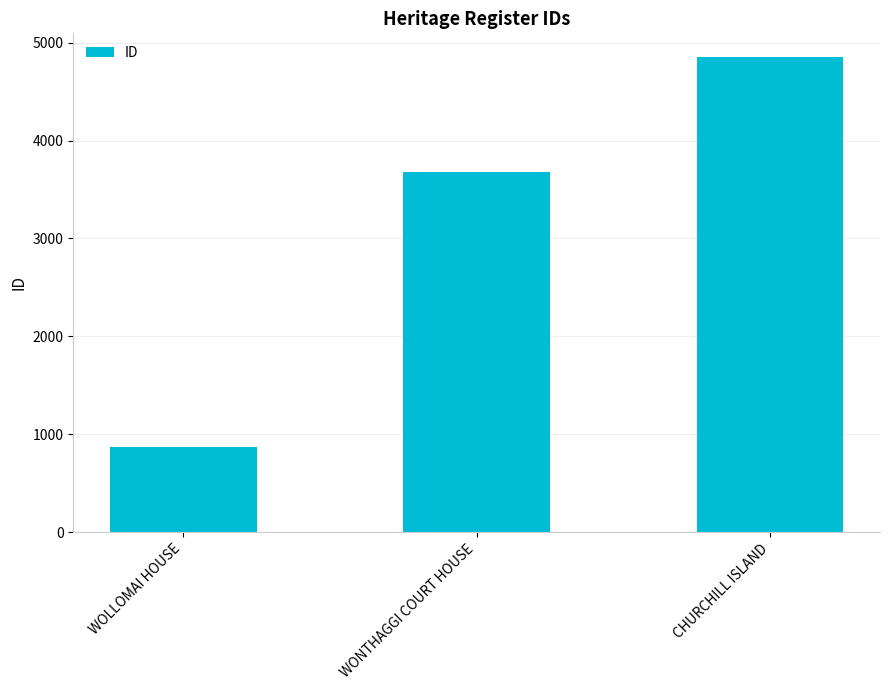

What is the smallest value displayed?

874